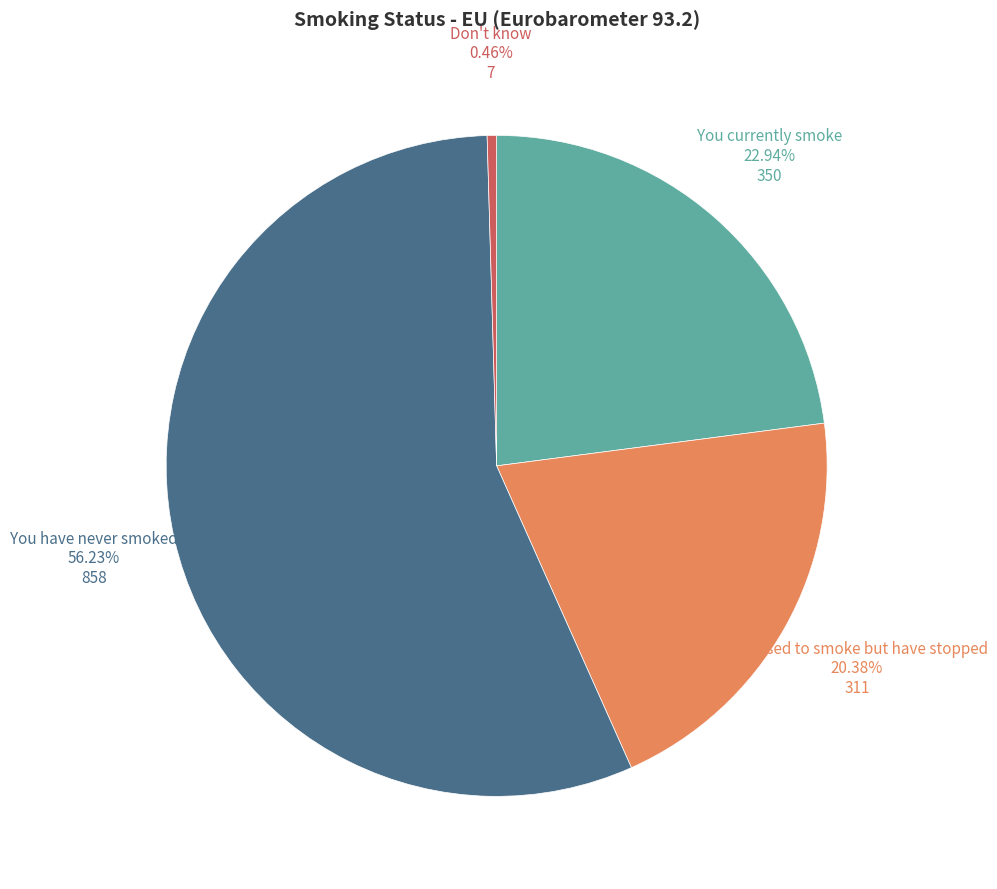

Is there a majority slice in this chart?

Yes